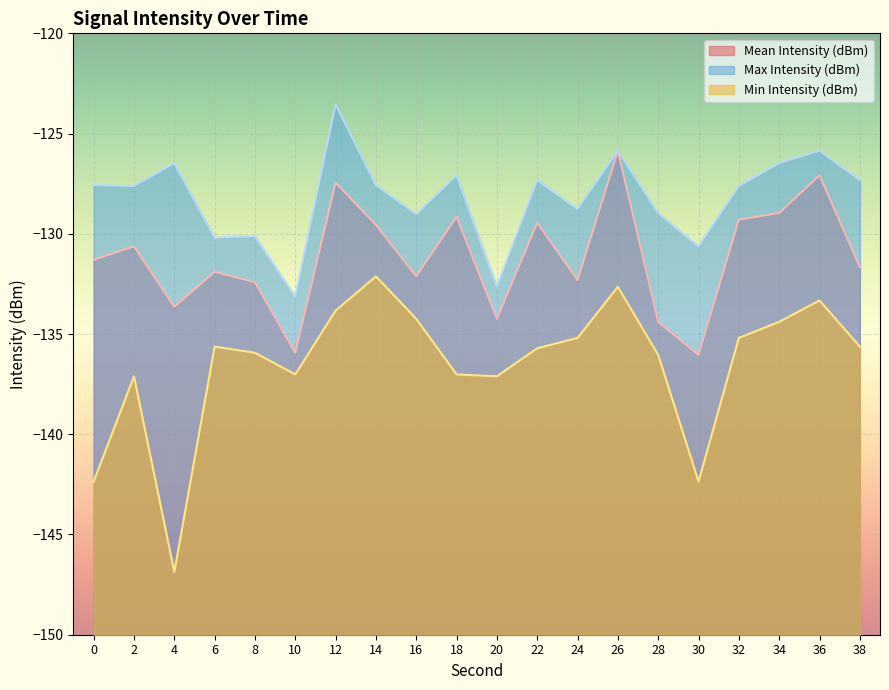

What is the total value across all series at 18?

-393.2